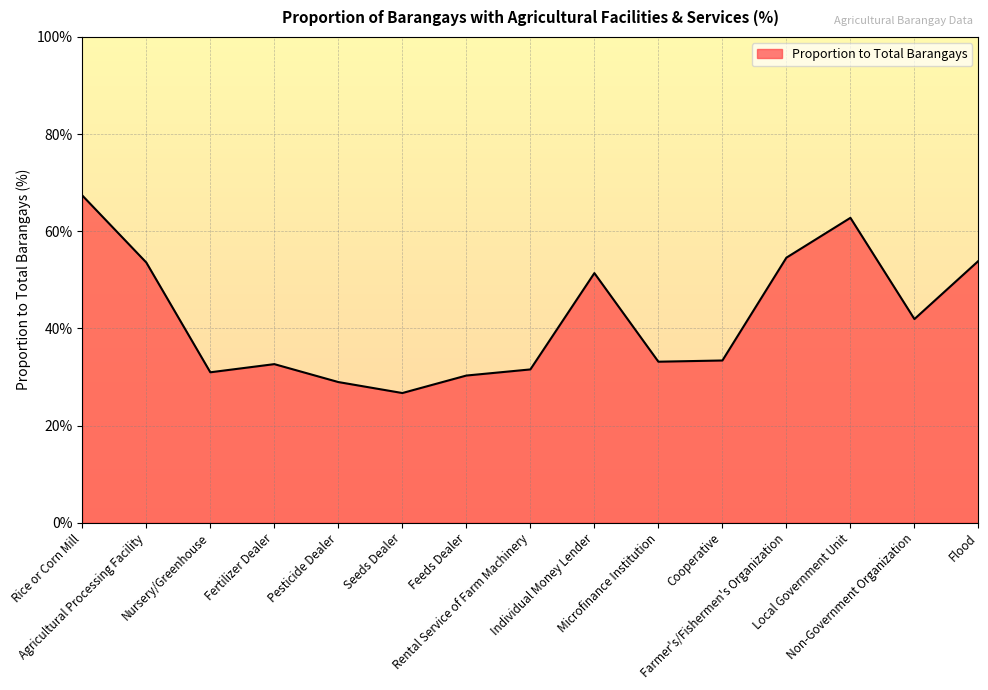

What is the difference between the maximum and minimum values?

40.7